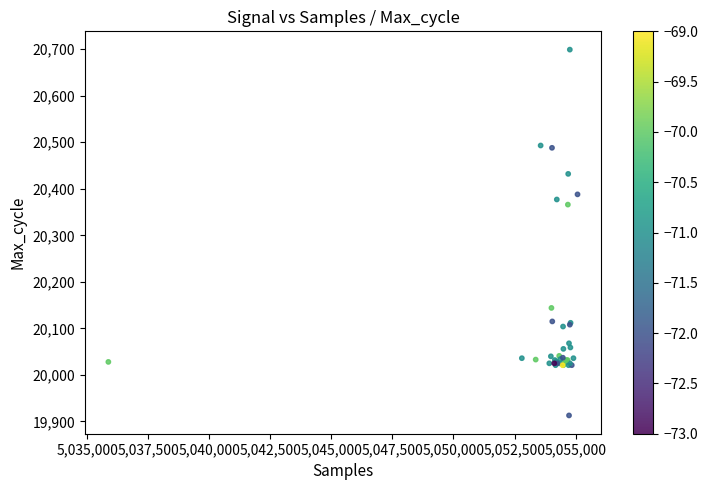

What Y value in the scatter plot is closest to 20306?

20366